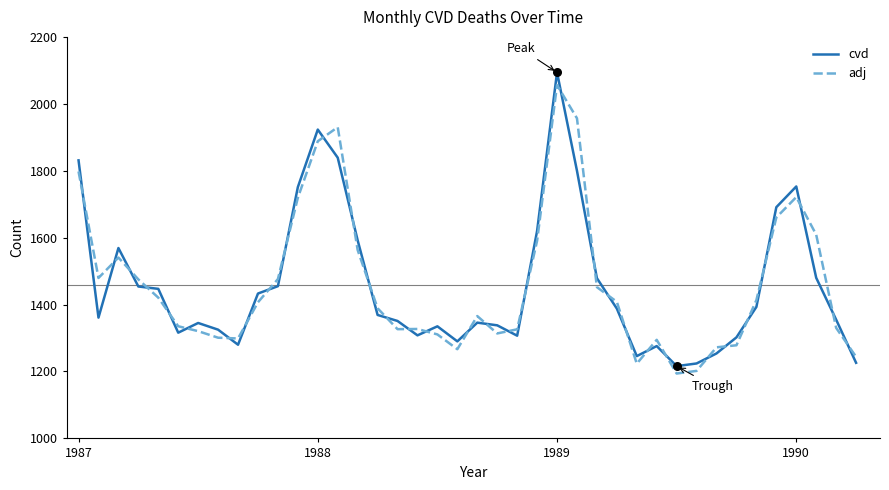

What is the minimum value for cvd?

1216.0